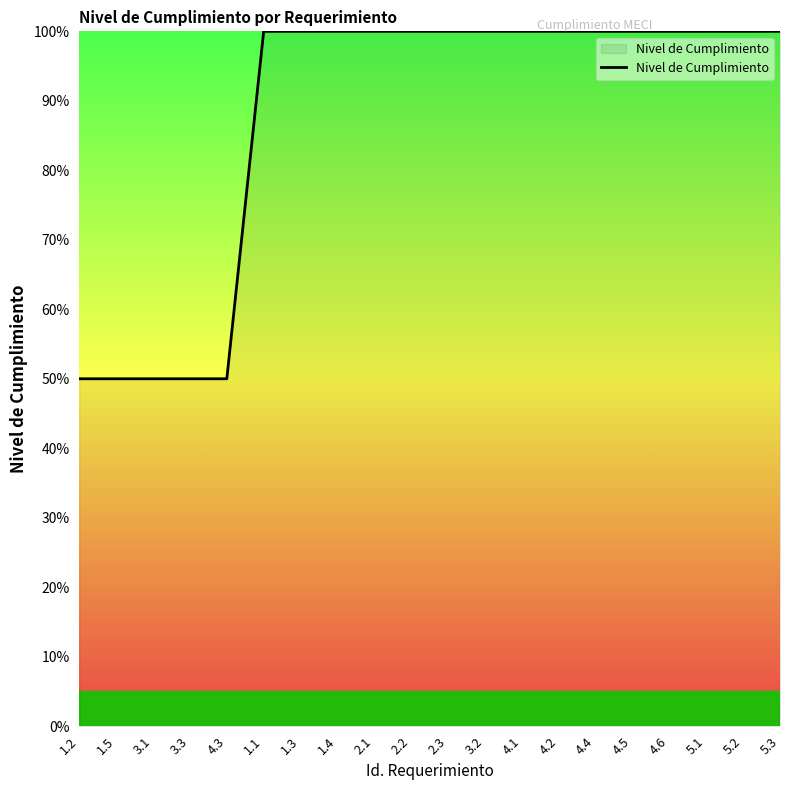

Count the values in the range 1 to 2.

15